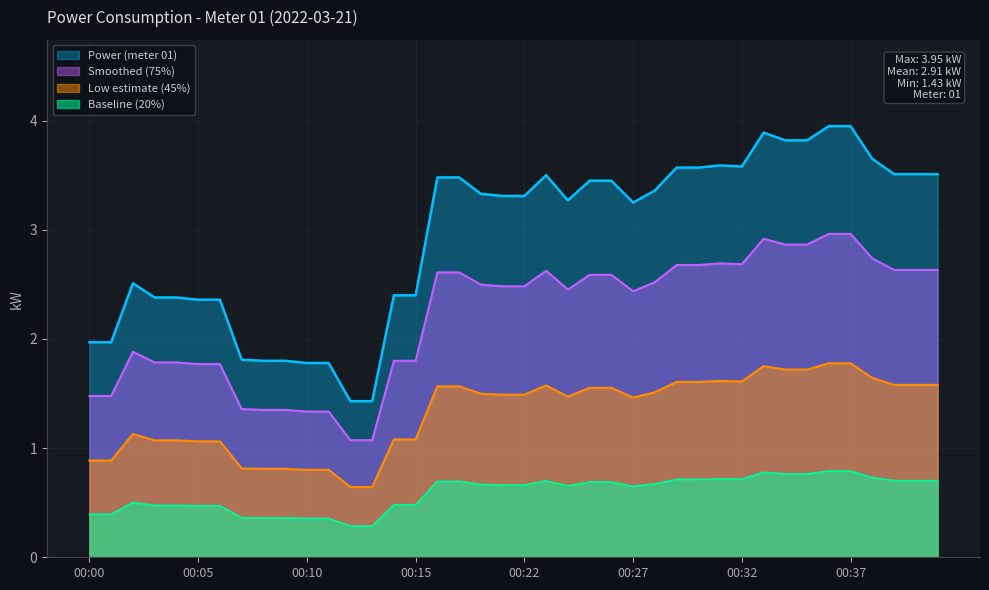

Is it true that the value at 00:15 is 2.4?

True